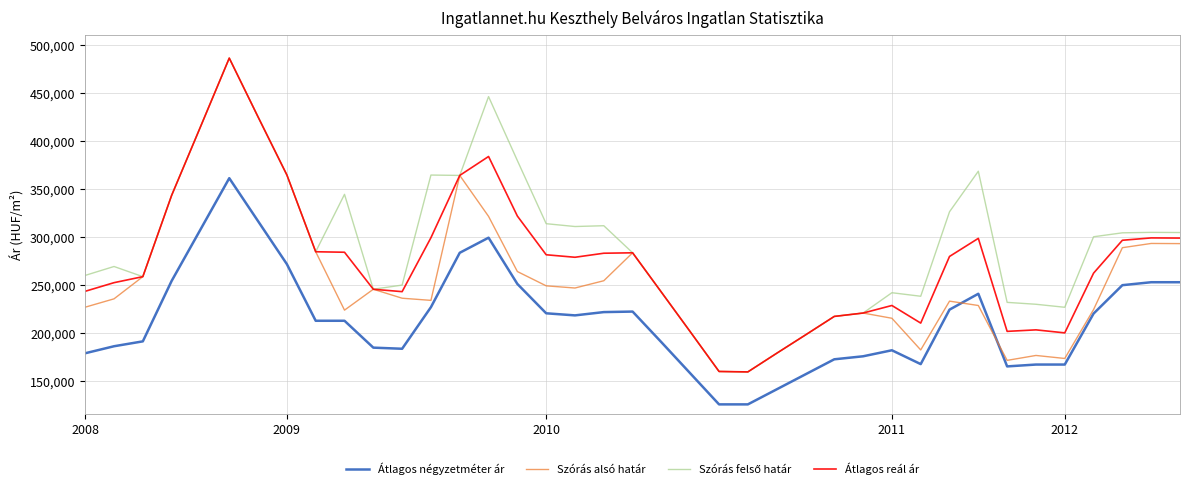

What is the maximum value shown in the chart?

486780